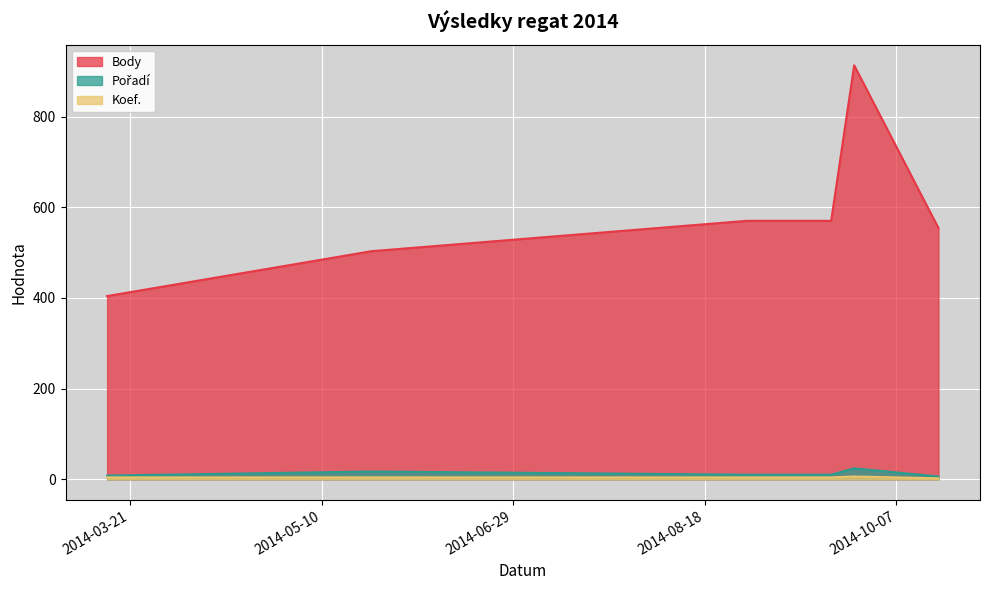

How many categories are shown in the chart?

6